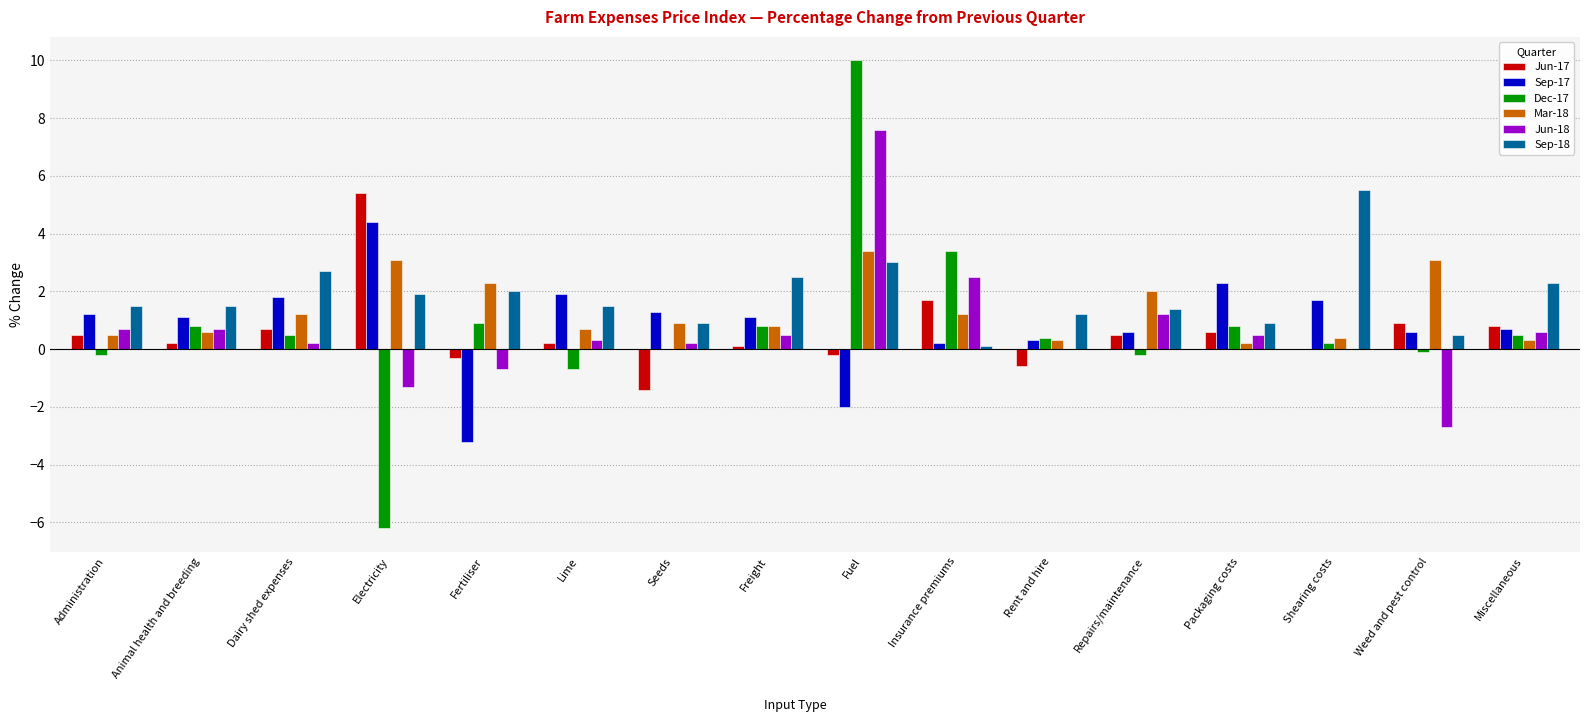

At which category does the chart reach its peak across all series?

Fuel